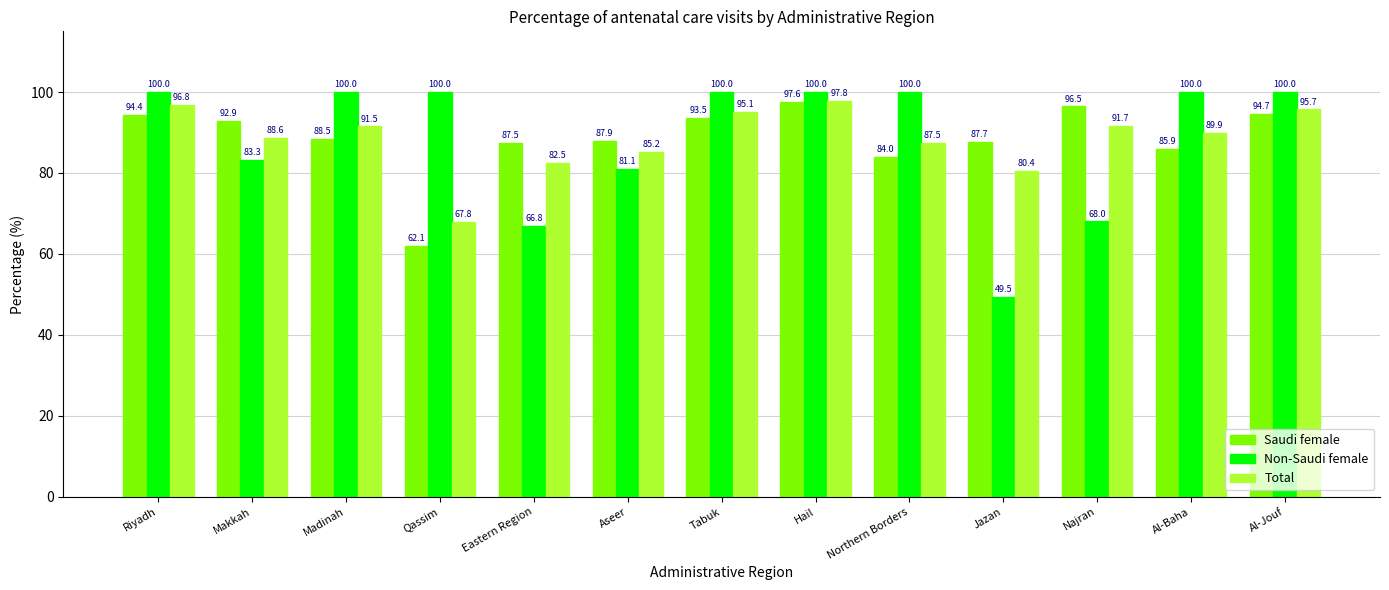

What is the sum of all Total values?

1150.6